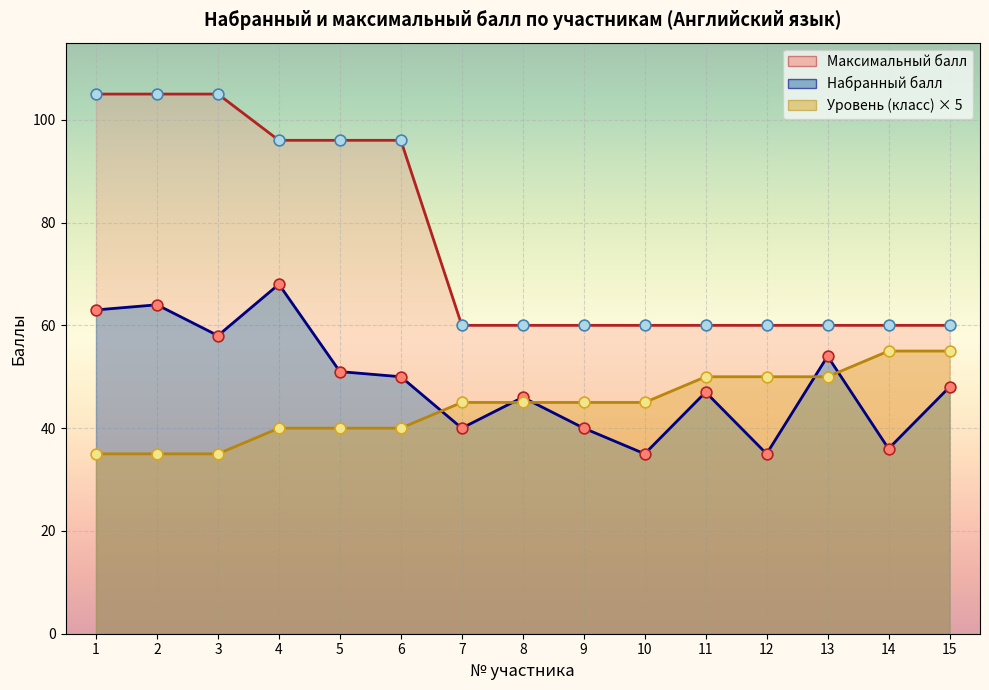

Which series reaches the maximum Y coordinate?

Максимальный балл